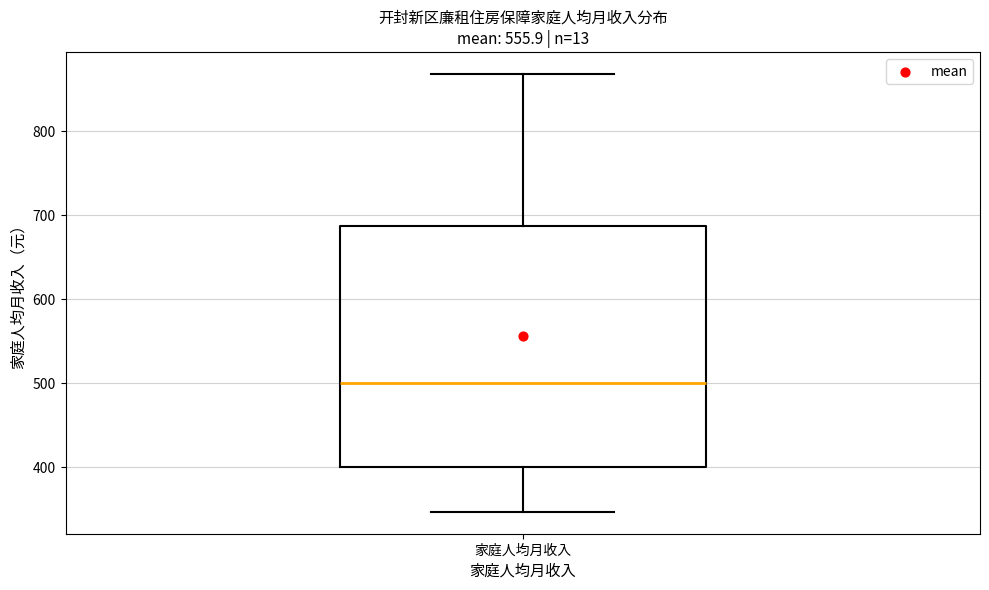

Where is the upper edge of the box for 家庭人均月收入 on the y-axis? The values are not printed on the chart, so give them approximately, as read against the axis.

690